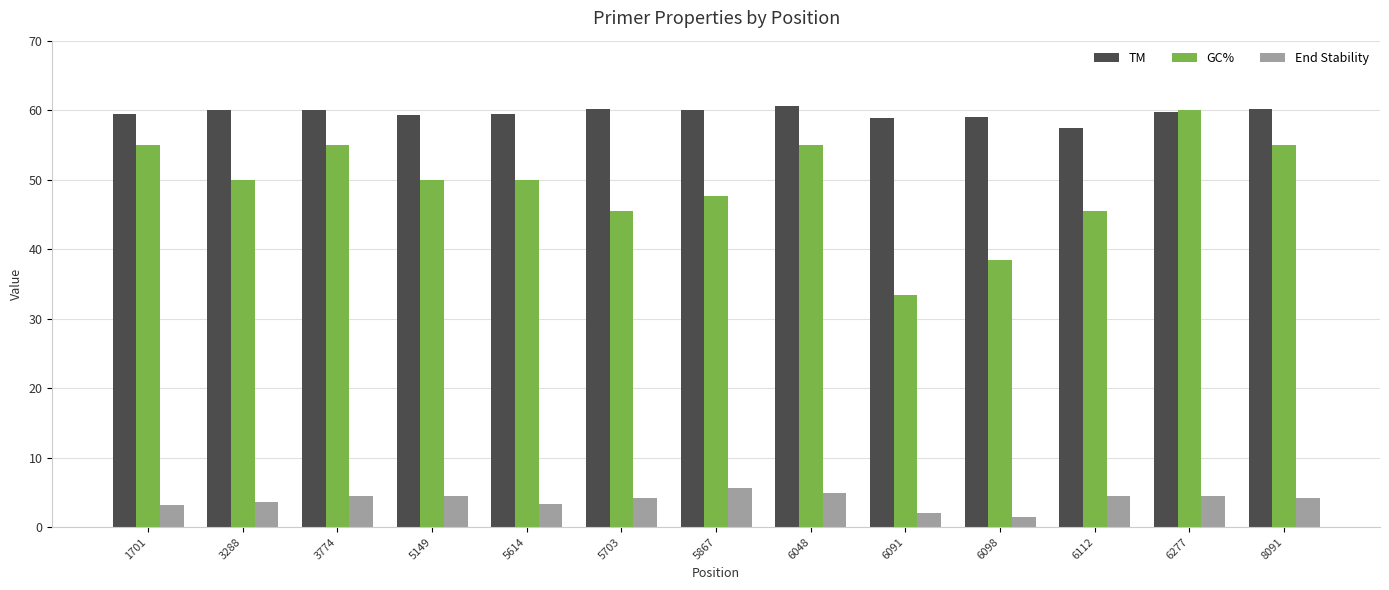

Which category has the highest value in the GC% series?

6277